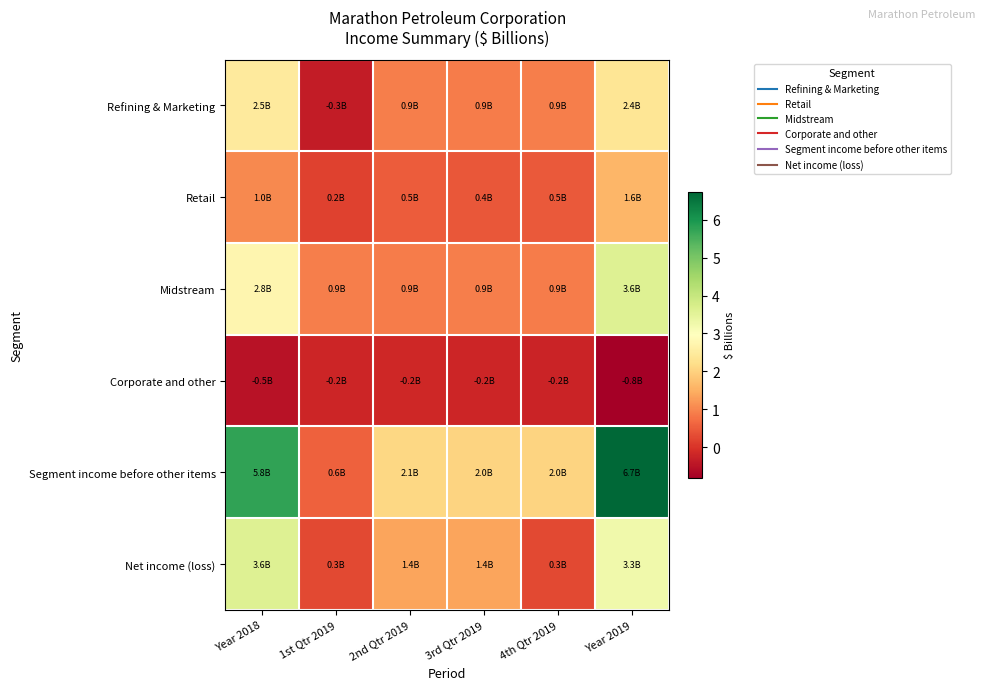

Reading left to right, list all the values displayed in this chart.

Refining & Marketing: Year 2018=2.5	1st Qtr 2019=-0.3	2nd Qtr 2019=0.9	3rd Qtr 2019=0.9	4th Qtr 2019=0.9	Year 2019=2.4
Retail: Year 2018=1.0	1st Qtr 2019=0.2	2nd Qtr 2019=0.5	3rd Qtr 2019=0.4	4th Qtr 2019=0.5	Year 2019=1.6
Midstream: Year 2018=2.8	1st Qtr 2019=0.9	2nd Qtr 2019=0.9	3rd Qtr 2019=0.9	4th Qtr 2019=0.9	Year 2019=3.6
Corporate and other: Year 2018=-0.5	1st Qtr 2019=-0.2	2nd Qtr 2019=-0.2	3rd Qtr 2019=-0.2	4th Qtr 2019=-0.2	Year 2019=-0.8
Segment income before other items: Year 2018=5.8	1st Qtr 2019=0.6	2nd Qtr 2019=2.1	3rd Qtr 2019=2.0	4th Qtr 2019=2.0	Year 2019=6.7
Net income (loss): Year 2018=3.6	1st Qtr 2019=0.3	2nd Qtr 2019=1.4	3rd Qtr 2019=1.4	4th Qtr 2019=0.3	Year 2019=3.3